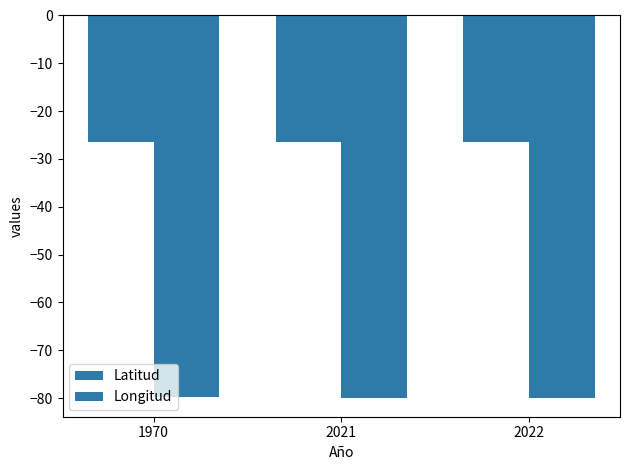

Is the value of Longitud at 2021 greater than the value of Latitud at 1970?

No